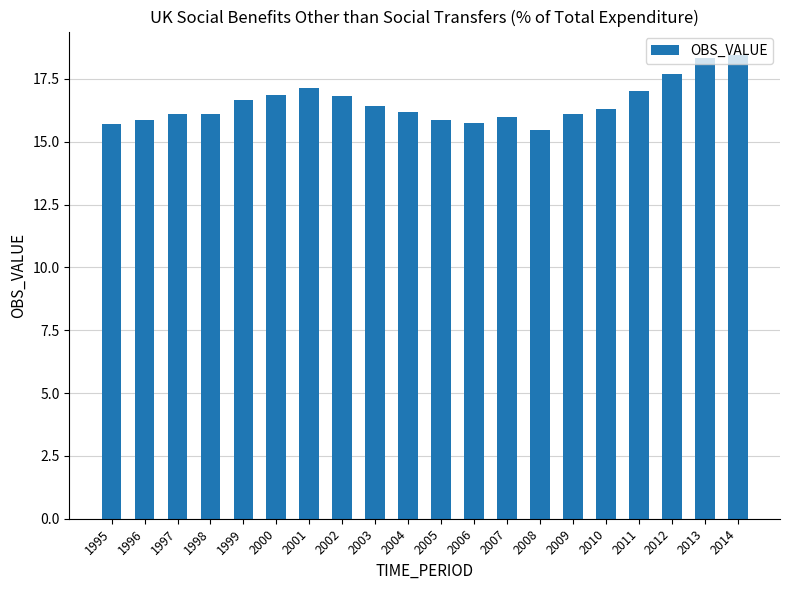

The chart shows a value of 25.3 at 2008. True or false?

False